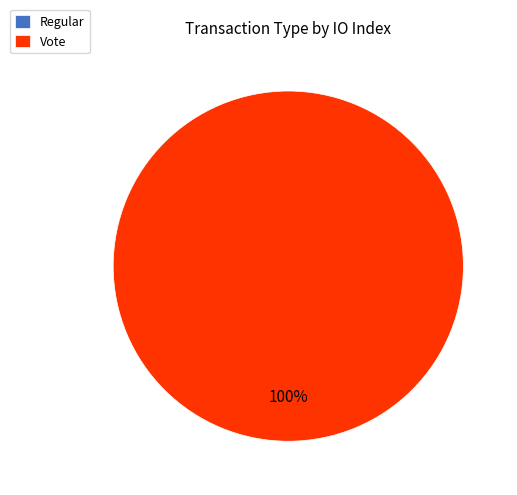

What is the majority slice?

Vote